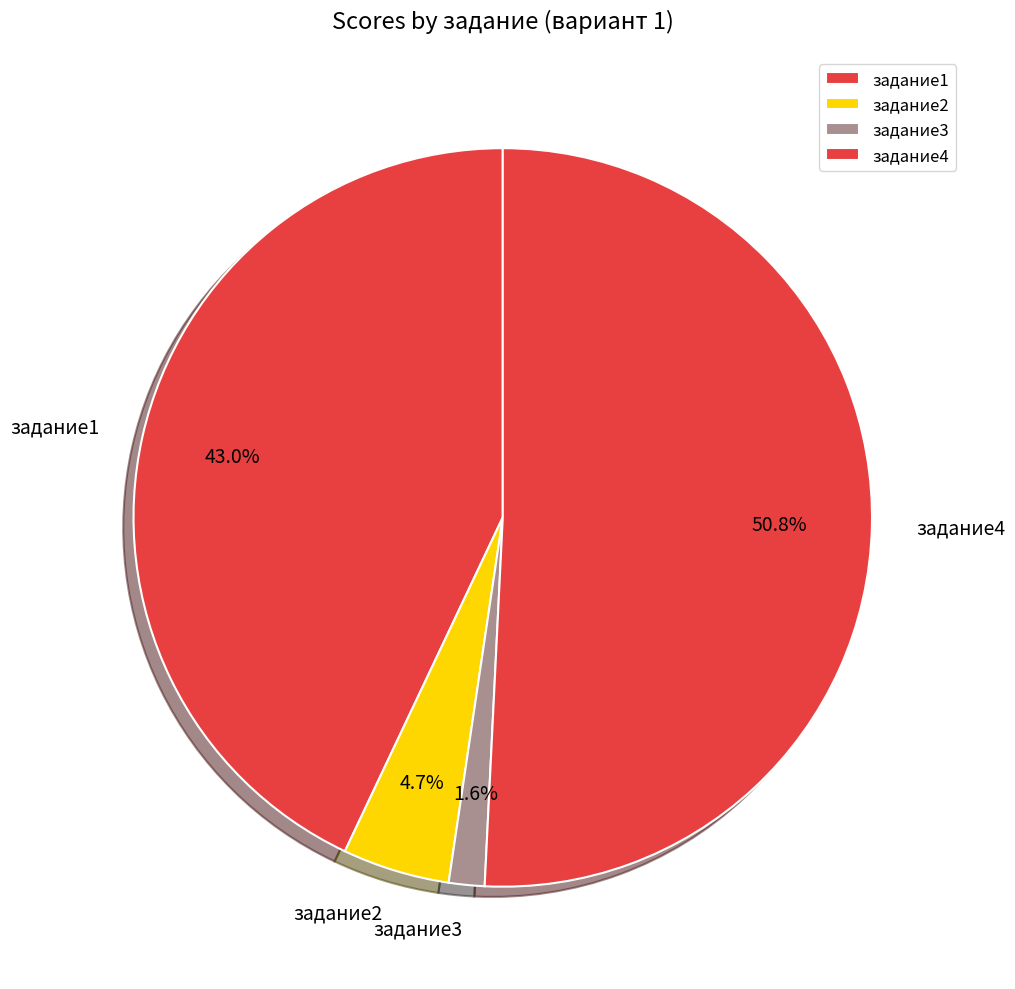

Do задание2 and задание1 together represent more than half of the pie?

No